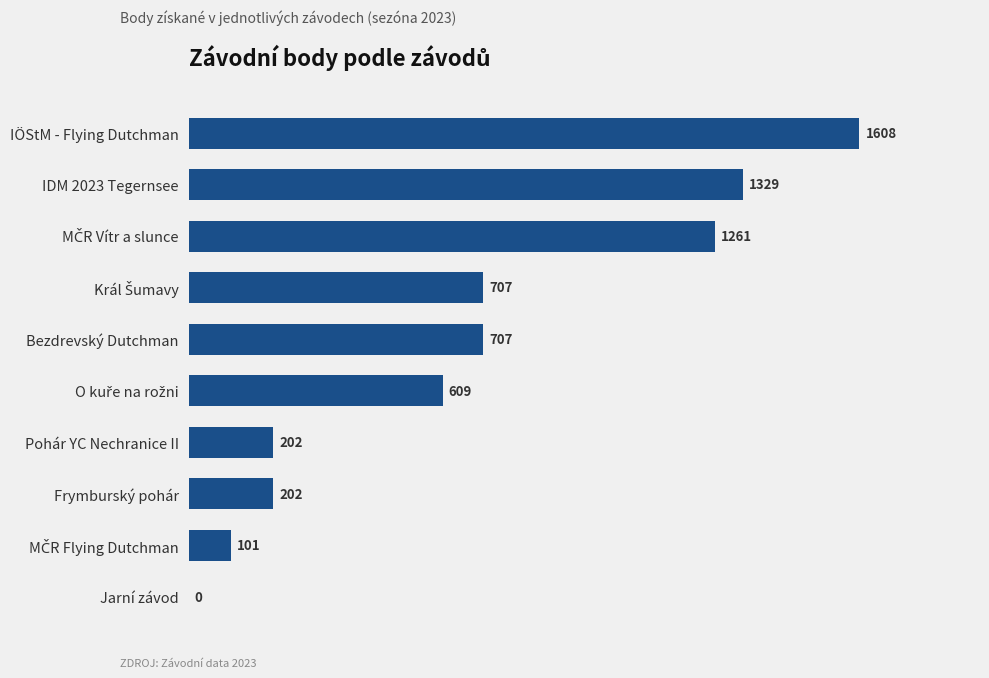

How many values are above zero?

9